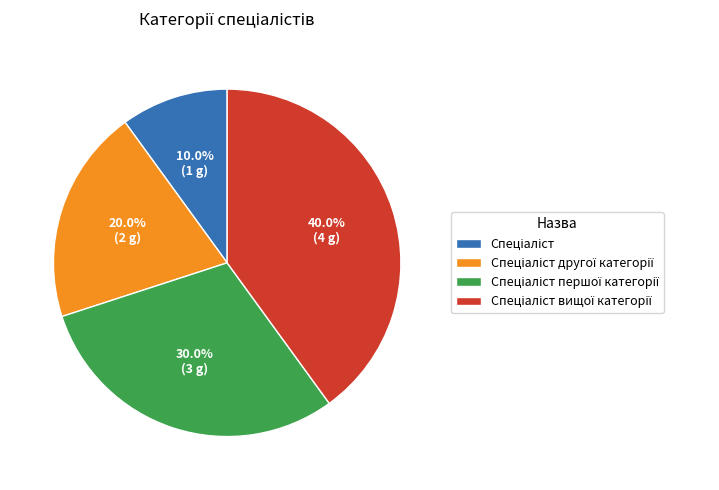

Does any single category account for the majority?

No